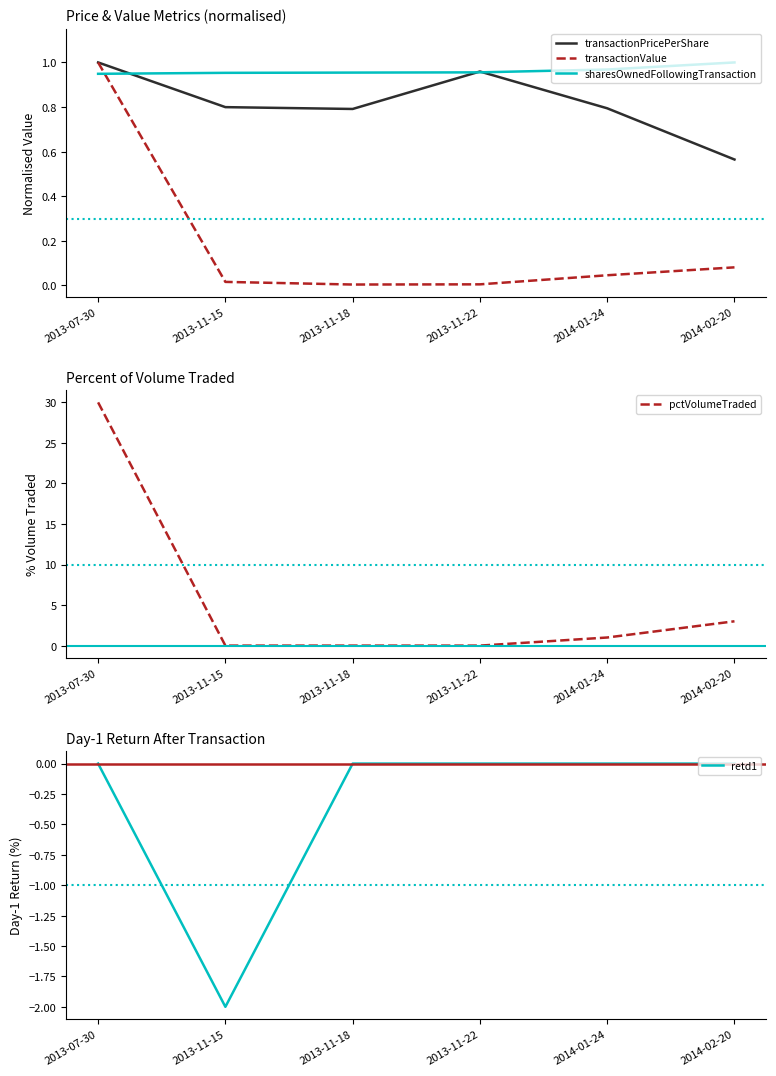

What is the average value of the pctVolumeTraded series?

5.7